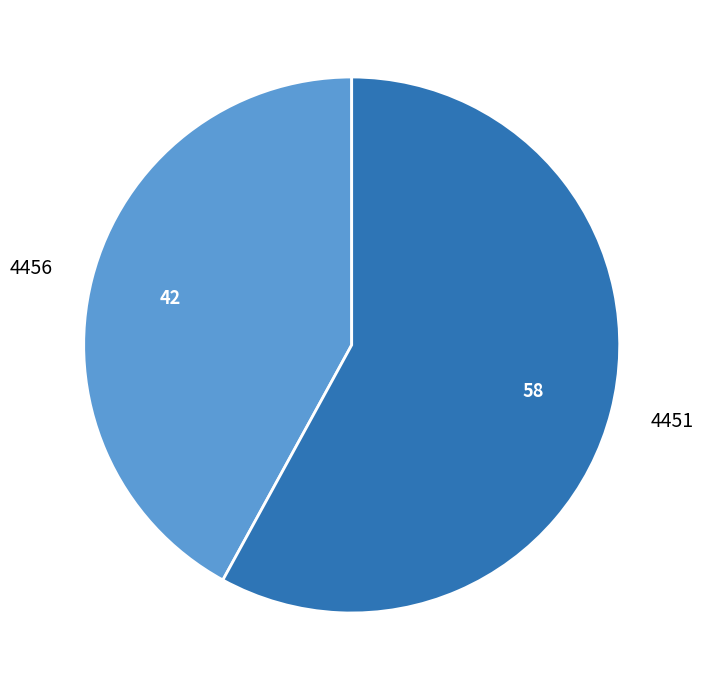

What is the largest slice in the pie chart?

4451